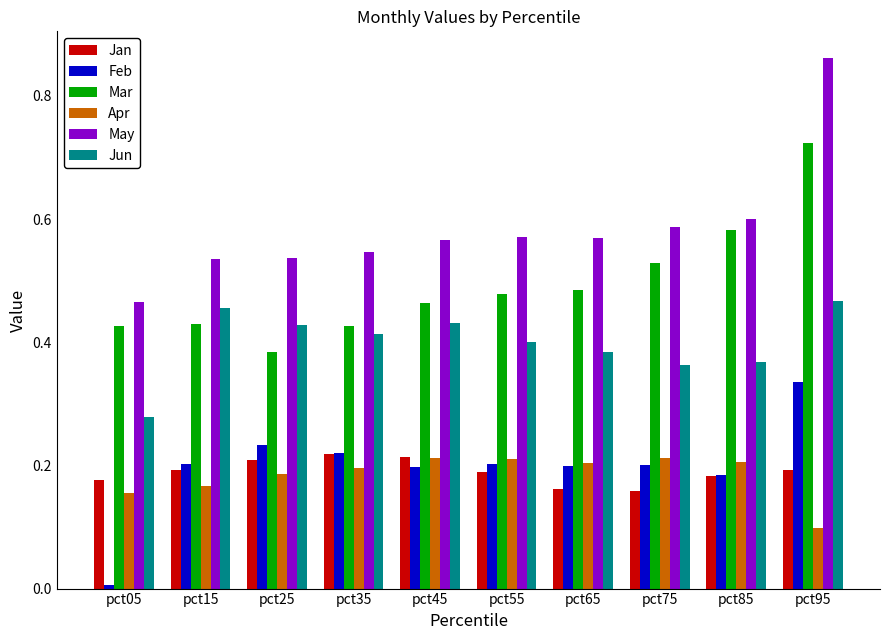

Which label corresponds to the largest value in the chart?

pct95